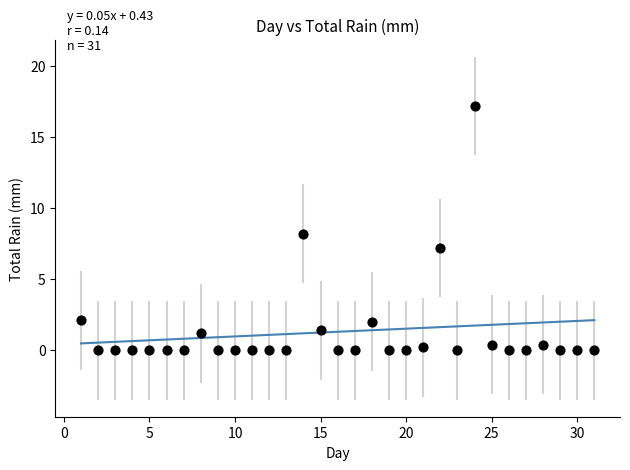

What is the range of X values (max minus min)?

30.0